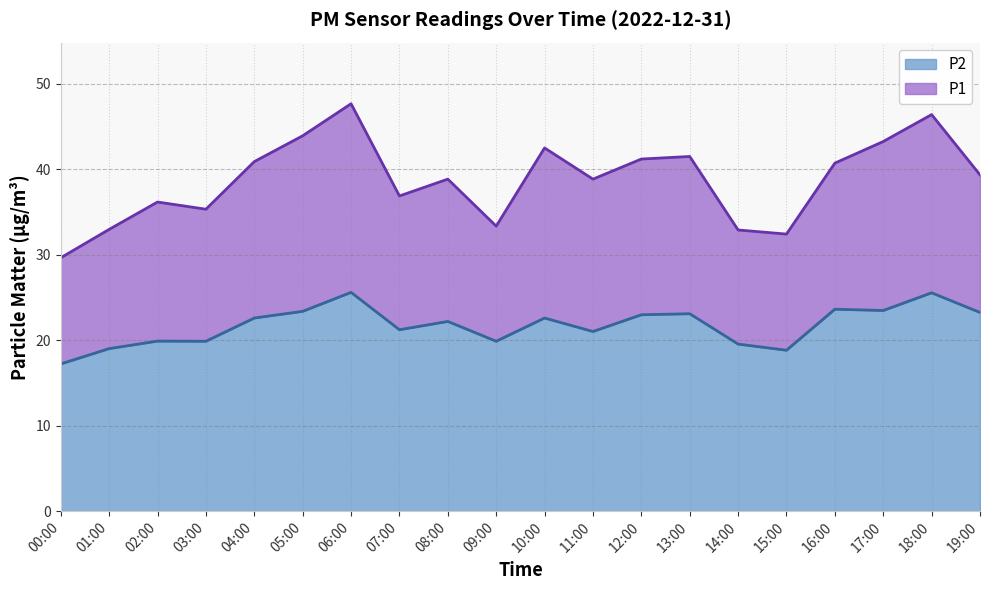

Is the value of P2 at 11:00 greater than the value of P1 at 01:00?

No